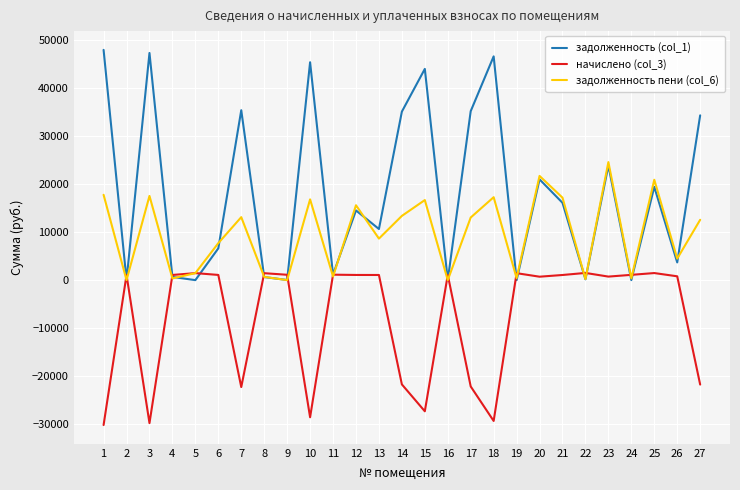

Is this an area chart (filled region under the line)?

No